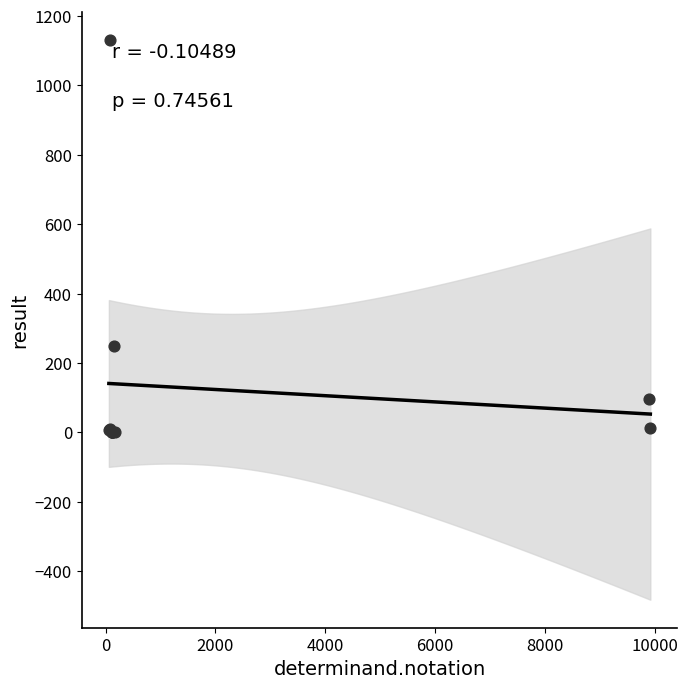

What Y value in the scatter plot is closest to 566?

250.0